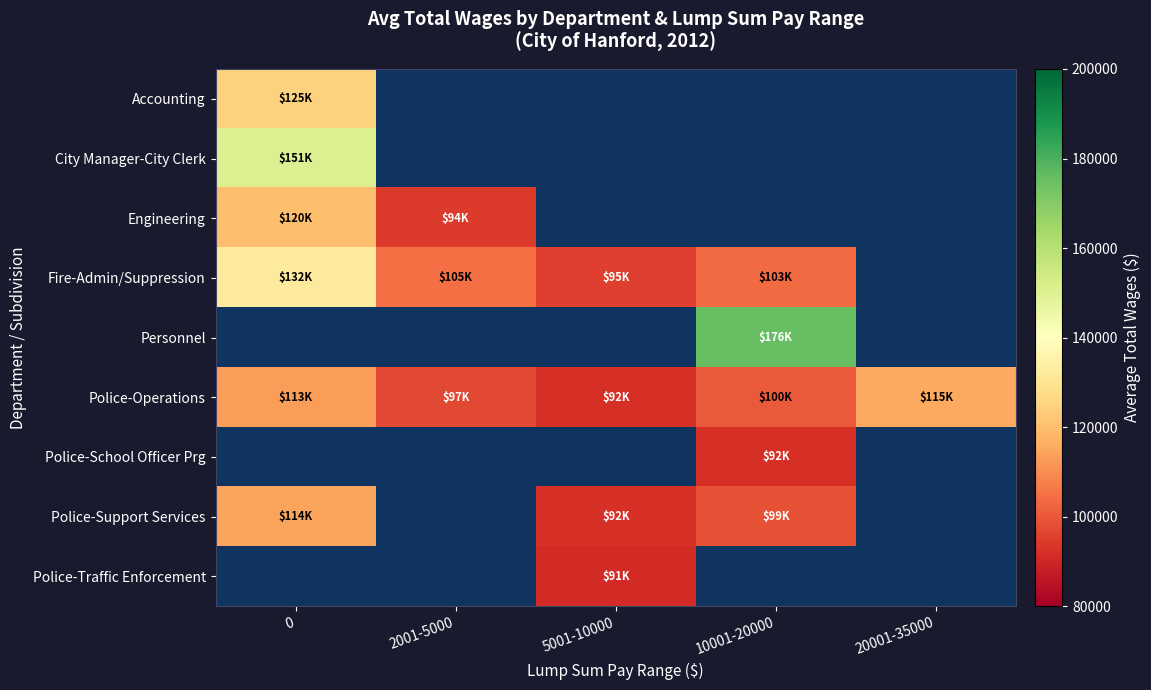

Between 5001-10000 and 20001-35000, which series saw the biggest shift?

Police-Operations